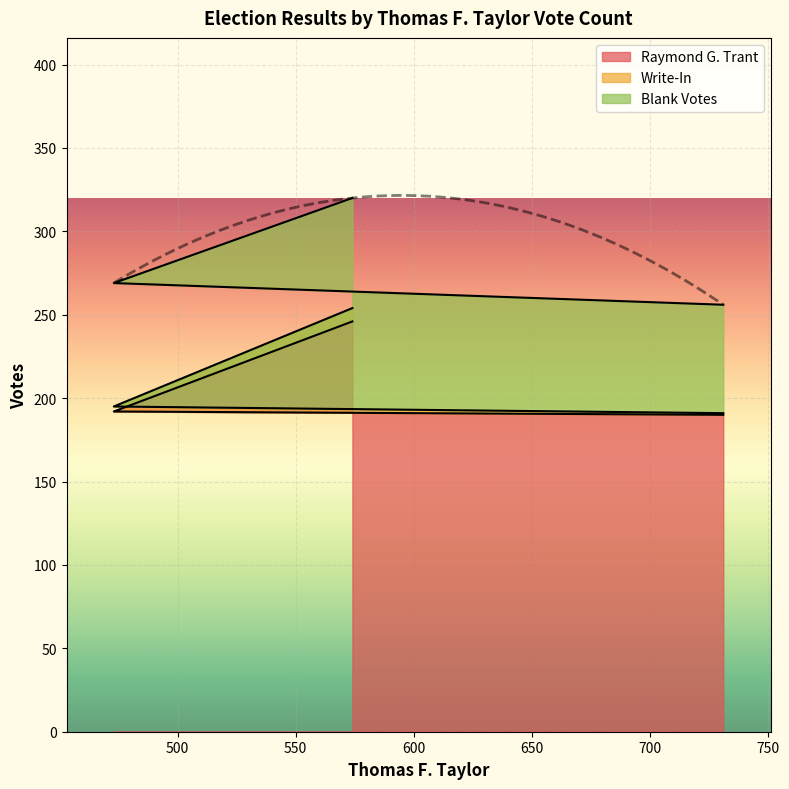

Is it true that Write-In equals 90 at 574?

False